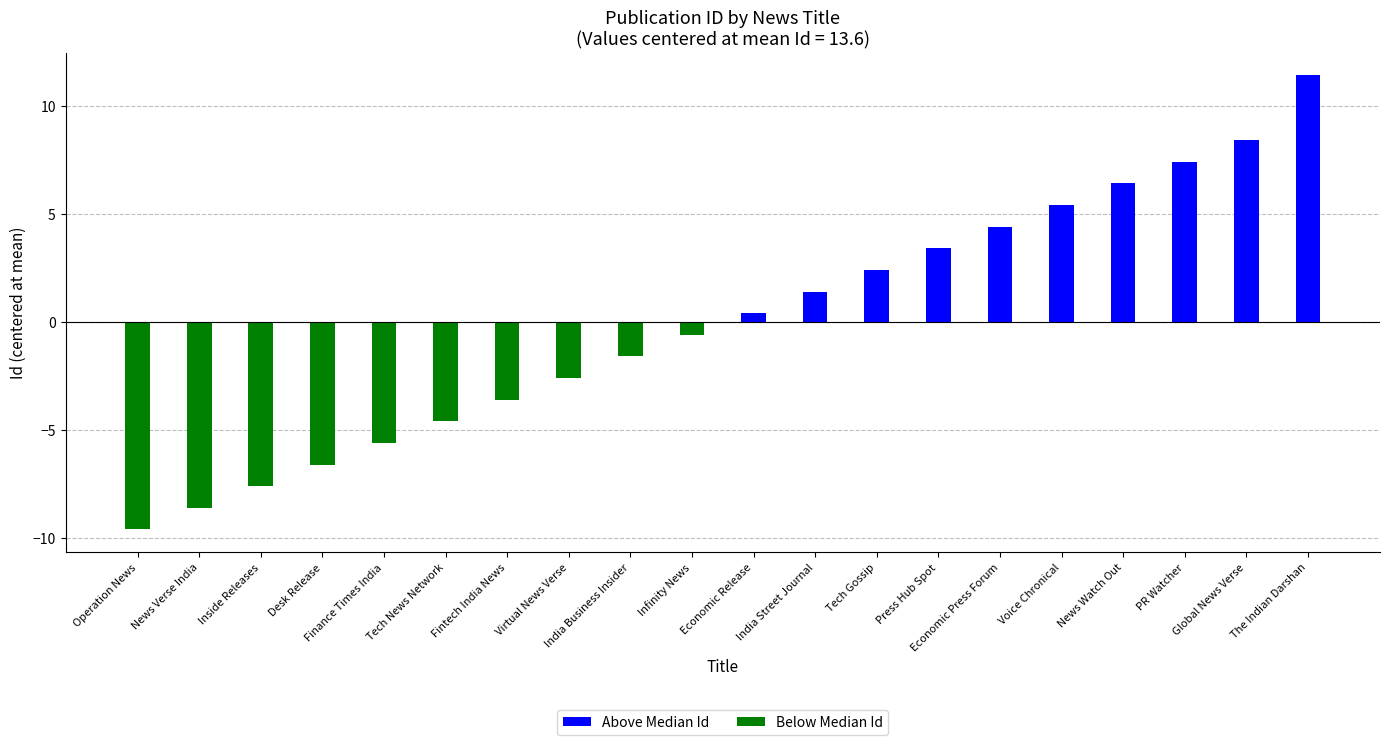

What is the average value of the Above Median Id series?

5.1